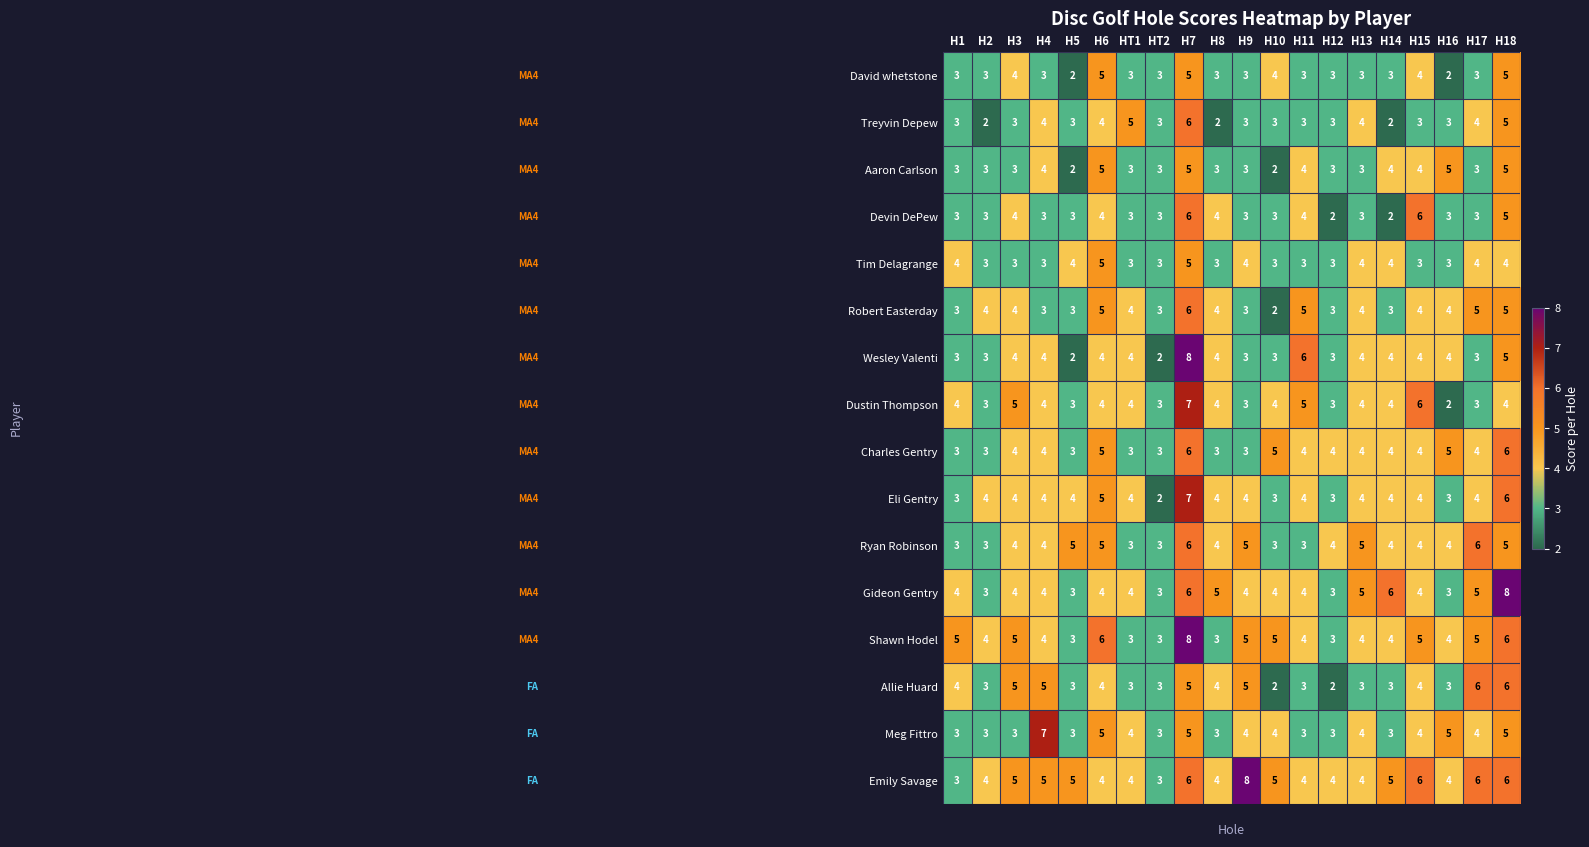

What is the greatest value displayed?

8